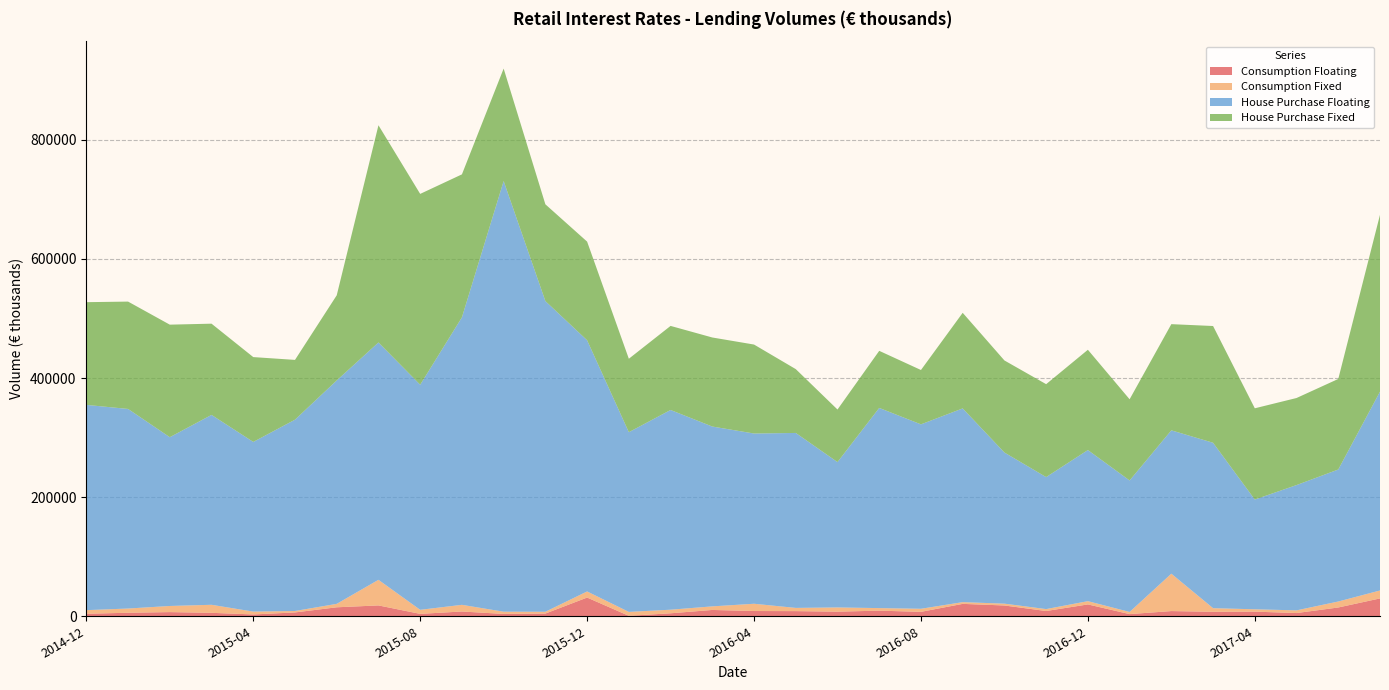

Reading left to right, transcribe all the data shown in this chart.

Consumption Floating: 4226	5906	7009	5809	3063	6452	15085	18223	4049	8017	3954	4549	31436	792	5012	10623	8823	8661	7749	9439	7447	20823	18129	8831	19912	3642	8744	7535	7790	5423	14760	29976
Consumption Fixed: 6068	7107	10284	13479	4787	2420	5779	42996	6806	11201	3740	3038	10242	6547	6030	6009	12198	5402	7092	4286	5150	2896	3058	3238	5469	3607	62744	6074	3944	4505	10035	13335
House Purchase Floating: 344634	335095	283387	318818	284878	321202	375106	398503	377905	482663	723085	521631	421733	301728	335333	301933	285839	293734	244064	336099	309662	325295	253750	221624	253718	220780	240707	277718	184274	210371	221637	333836
House Purchase Fixed: 172454	180246	188945	153173	142442	100395	142935	364696	320417	240076	188817	162473	165633	123320	141150	149516	149370	107184	88228	95844	91225	160511	154585	156014	168372	136309	178277	196023	153191	146178	152046	296938